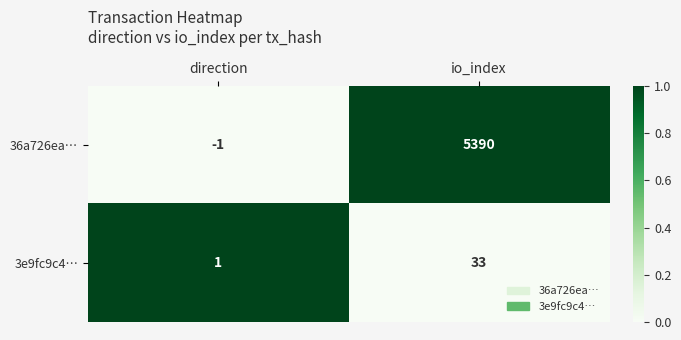

What is the sum of all 3e9fc9c4… values?

34